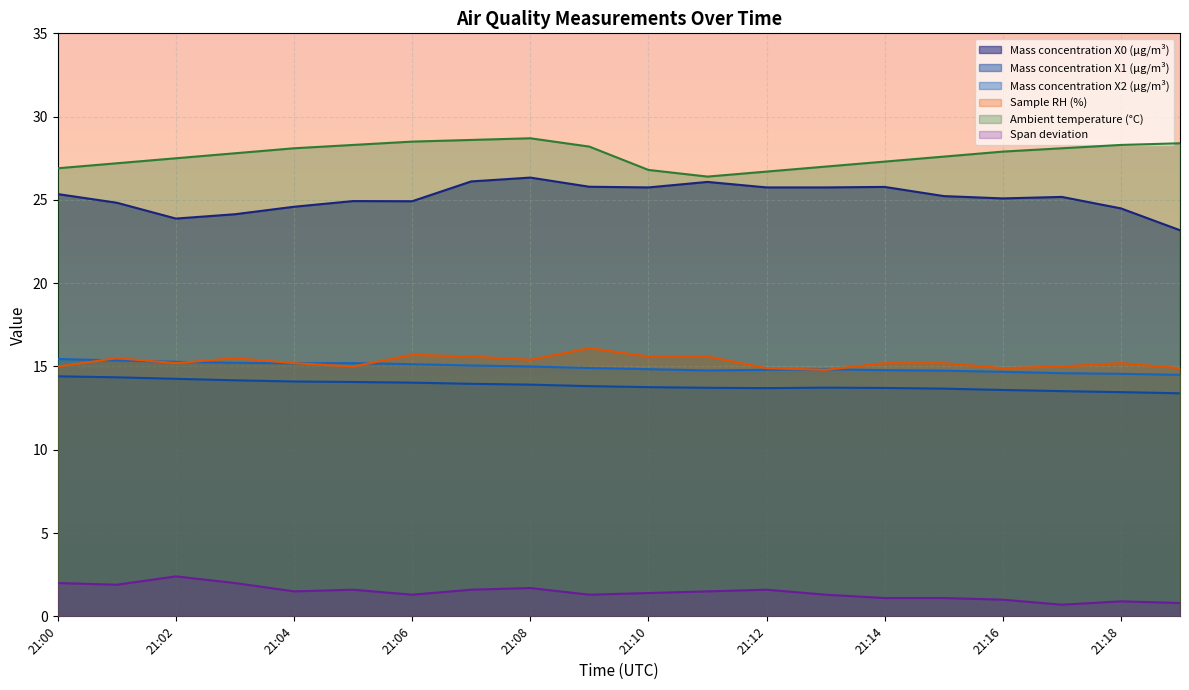

What is the highest value of the Mass concentration X1 (μg/m³) series?

14.4